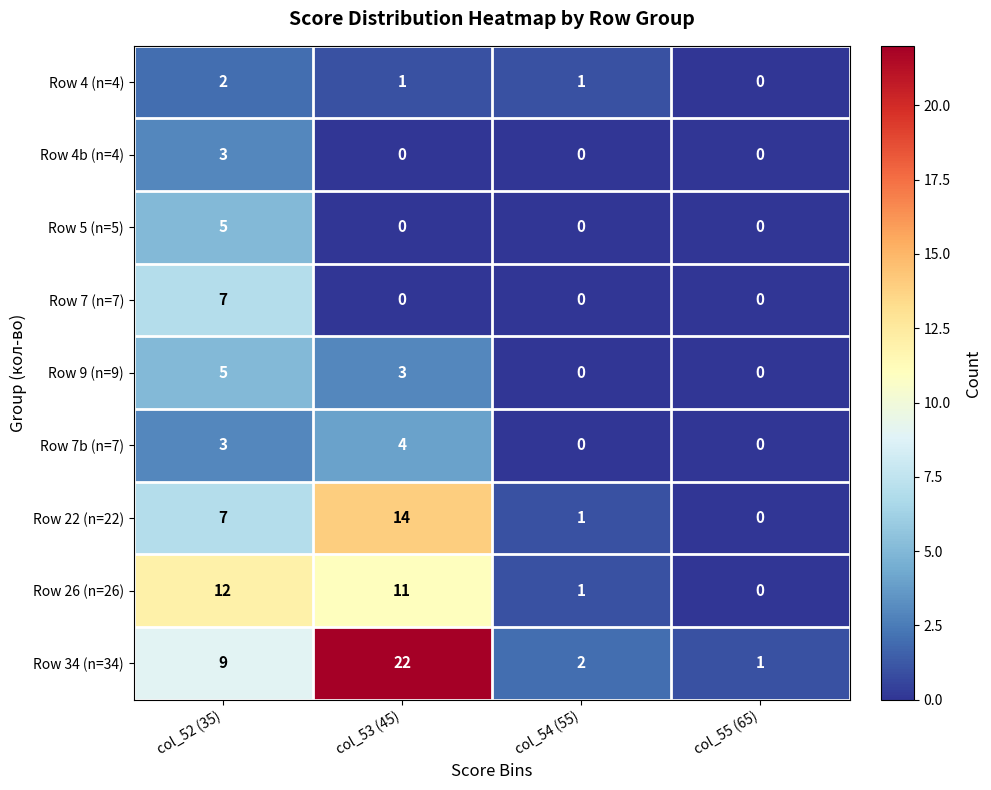

The Row 4b (n=4) series shows 0 at col_53 (45). True or false?

True